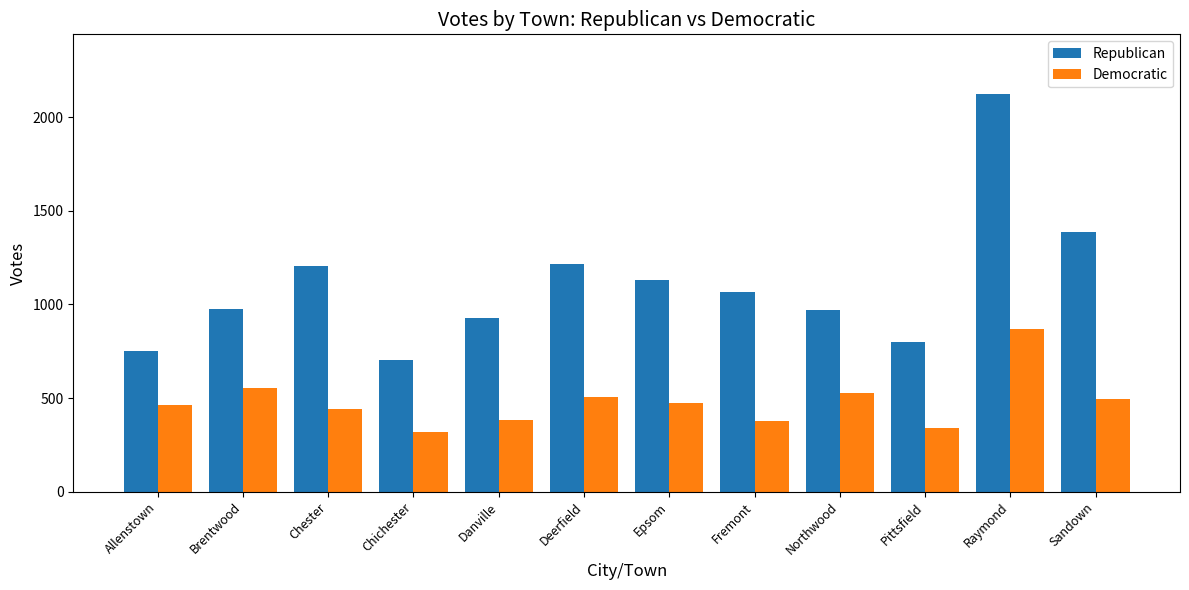

Rank the series by their maximum value, from lowest to highest.

Democratic, Republican